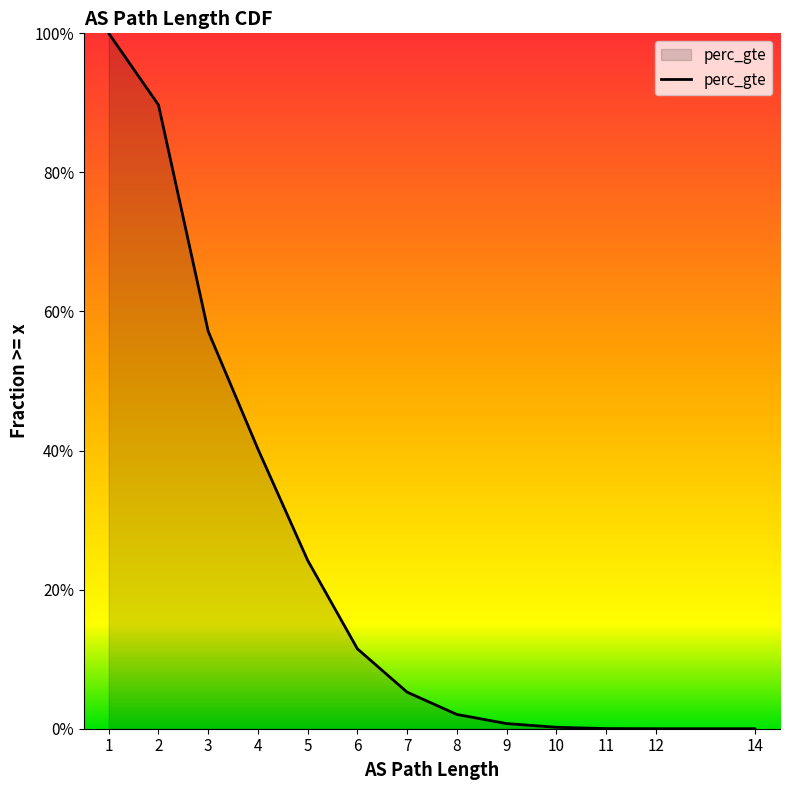

What is the difference between the maximum and minimum values?

1.0